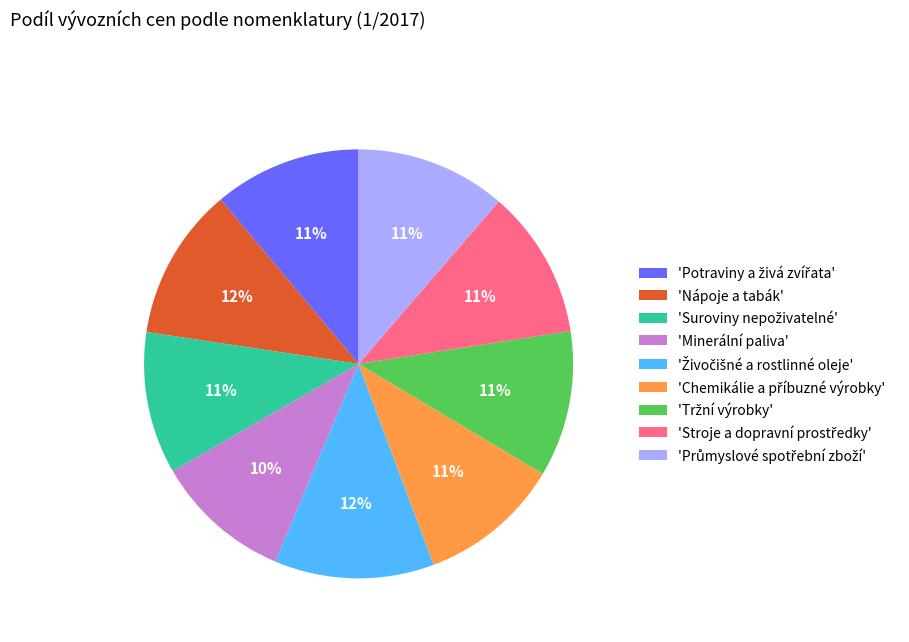

Is there a majority slice in this chart?

No